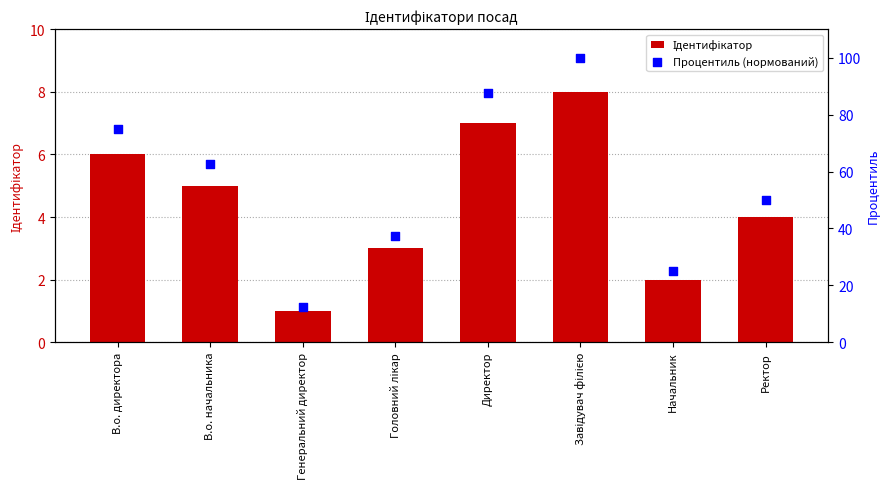

At how many categories does at least one series exceed 40?

5